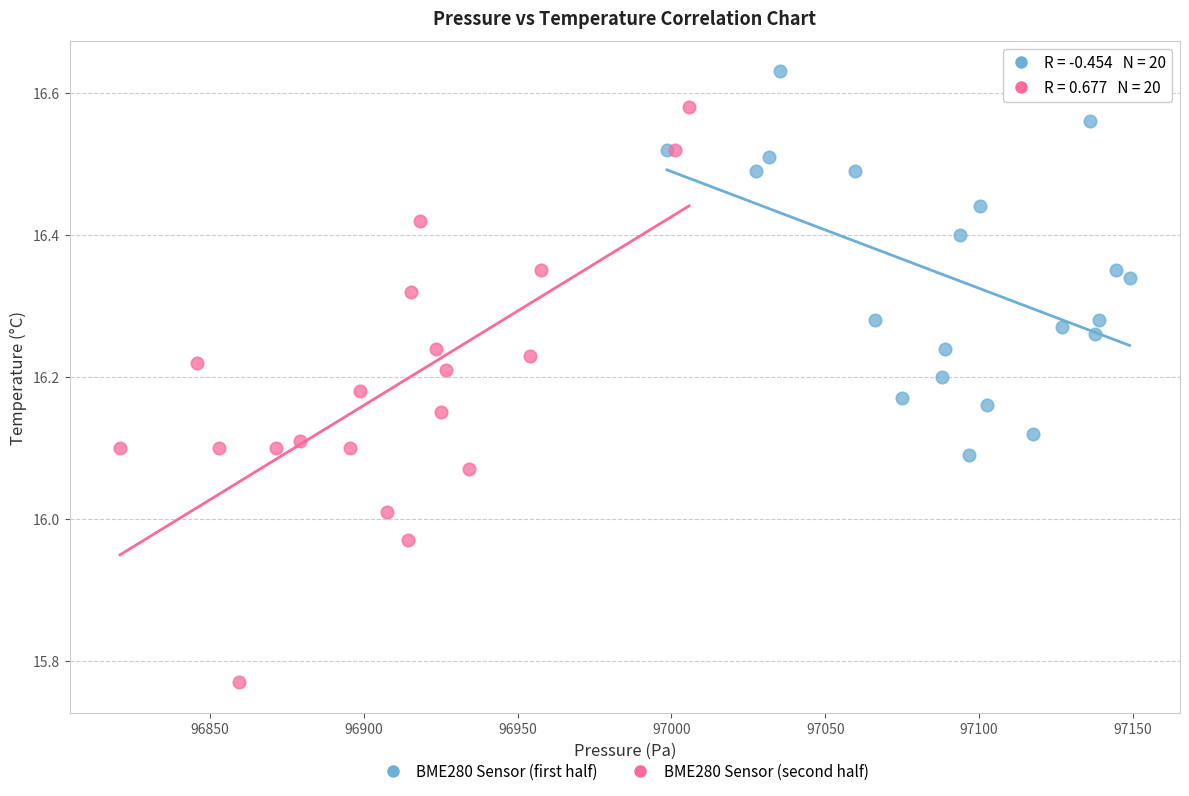

Which series reaches the minimum Y coordinate?

BME280 Sensor (second half)